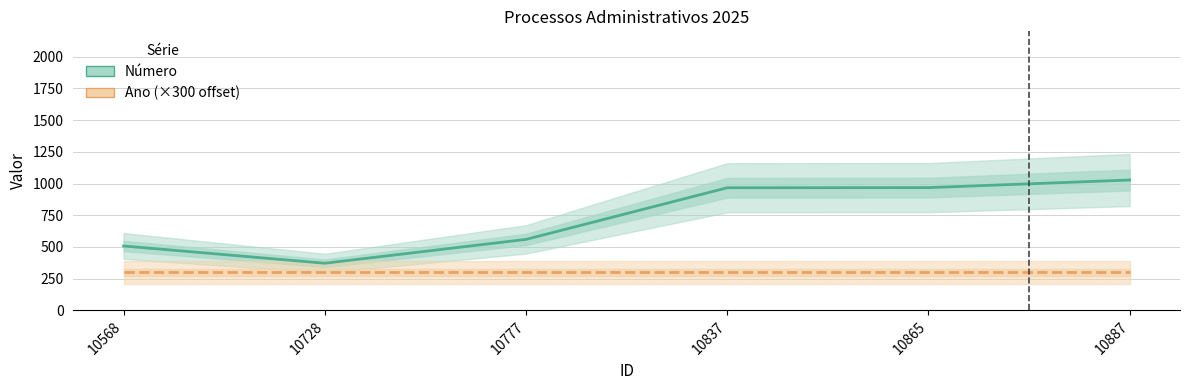

Where does the Número series first go above 967?

10865